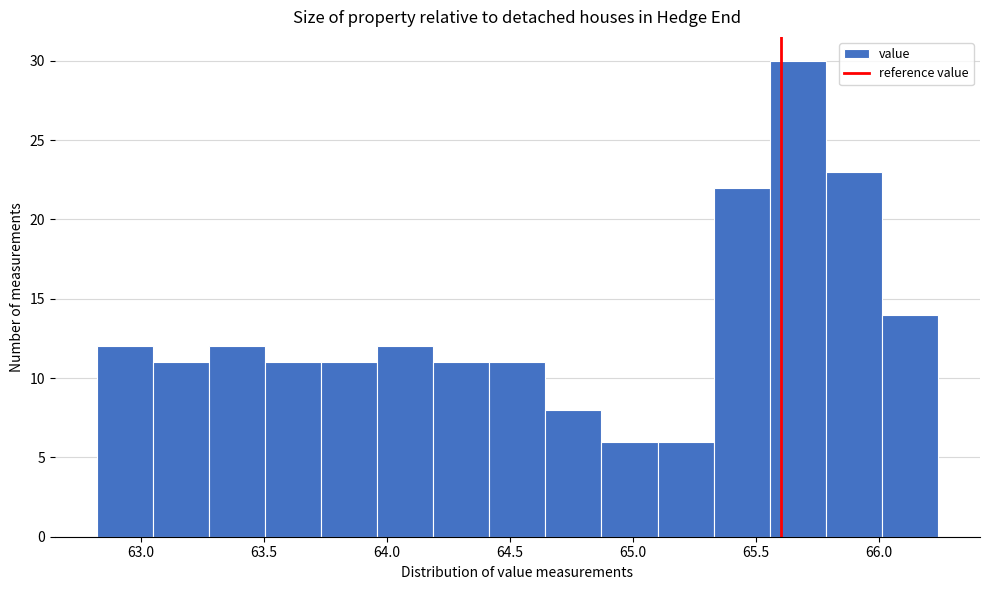

Over which range of the x-axis is the bar tallest?

65.55 to 65.80